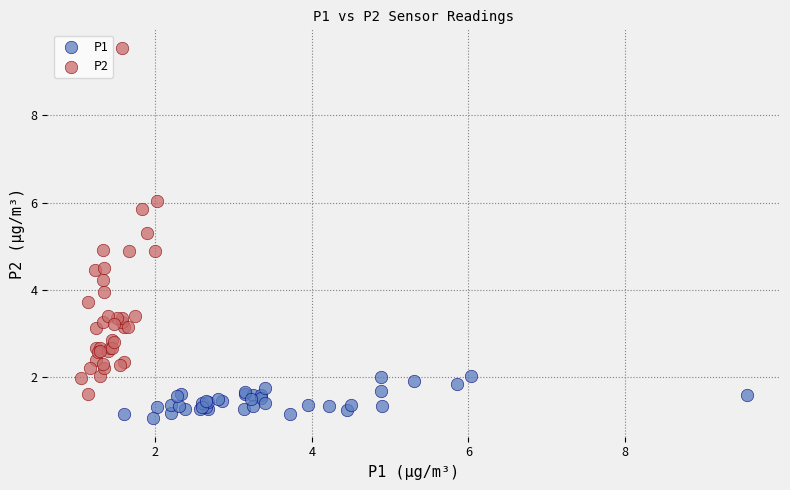

Which series reaches the maximum Y coordinate?

P2